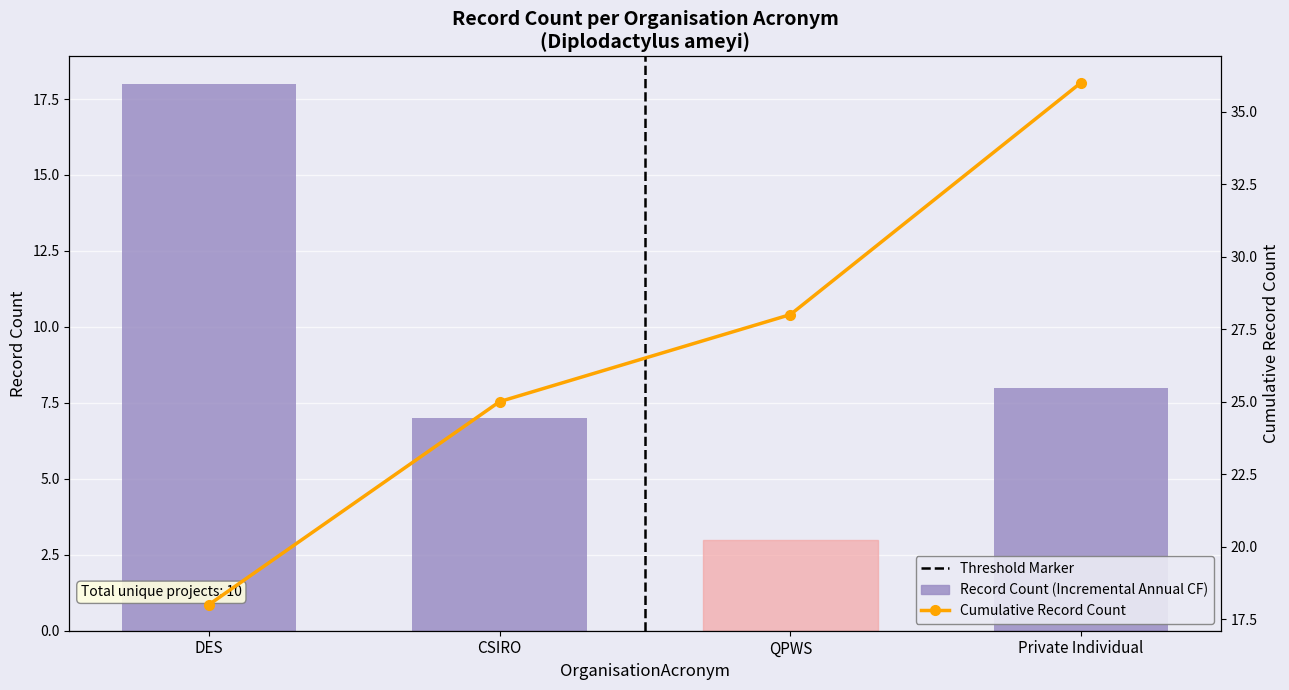

Rank the categories by Cumulative Record Count value from lowest to highest.

DES, CSIRO, QPWS, Private Individual